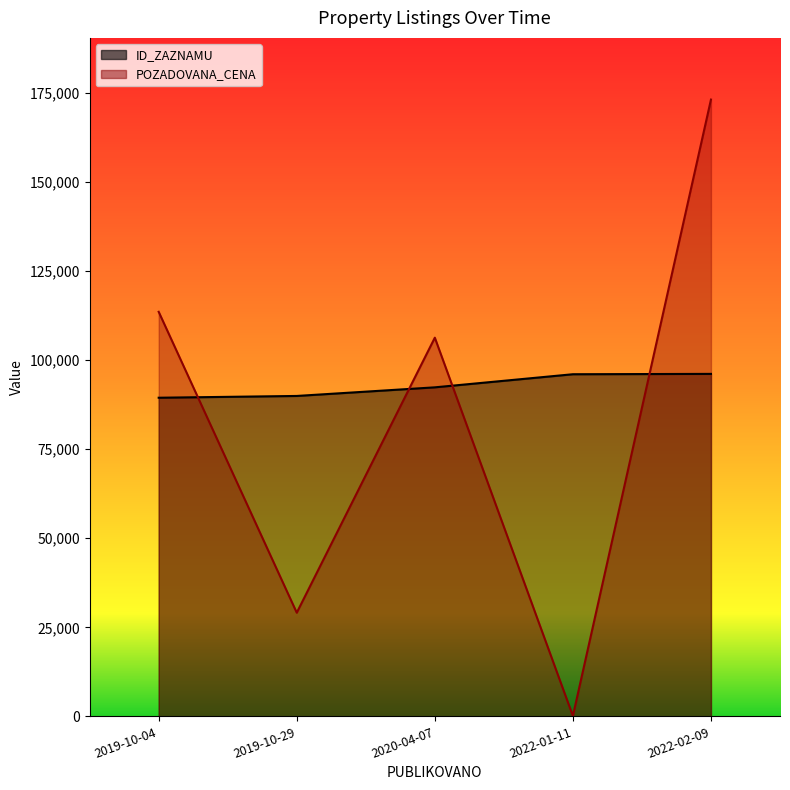

How many values in the ID_ZAZNAMU series are below 92376?

2